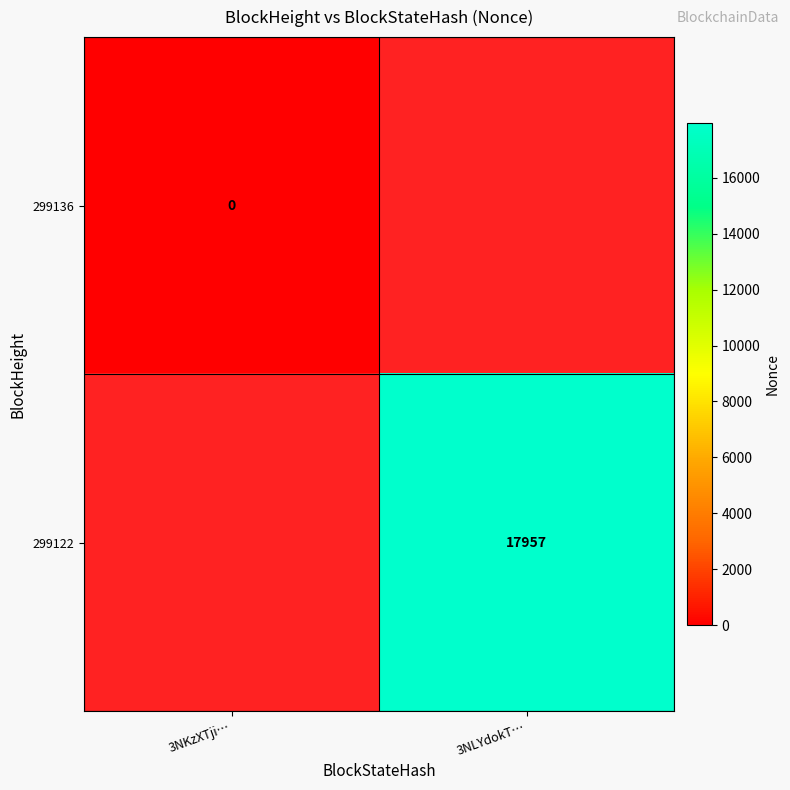

The value of 299122 at 3NLYdokT… is 7370. True or false?

False